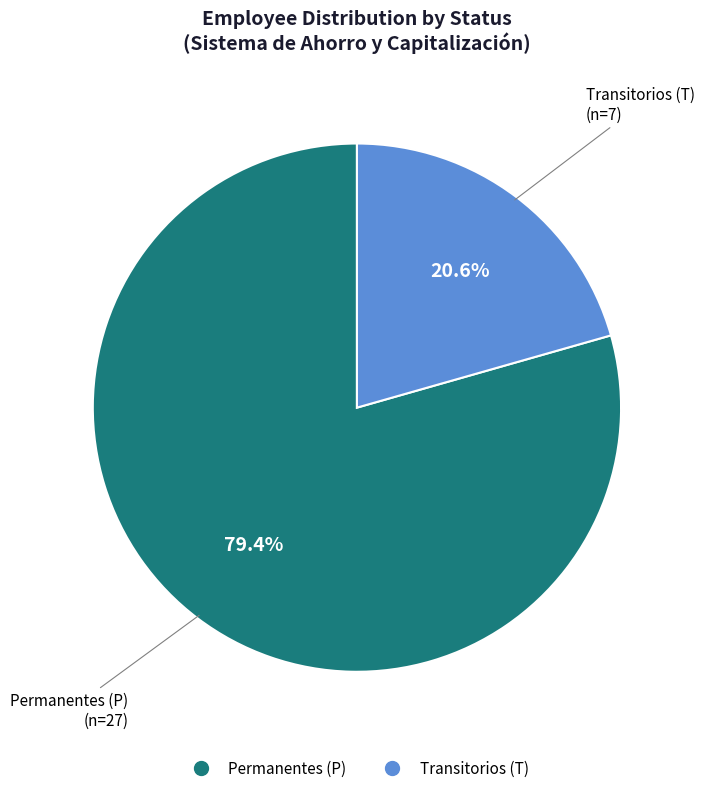

Is there a majority slice in this chart?

Yes